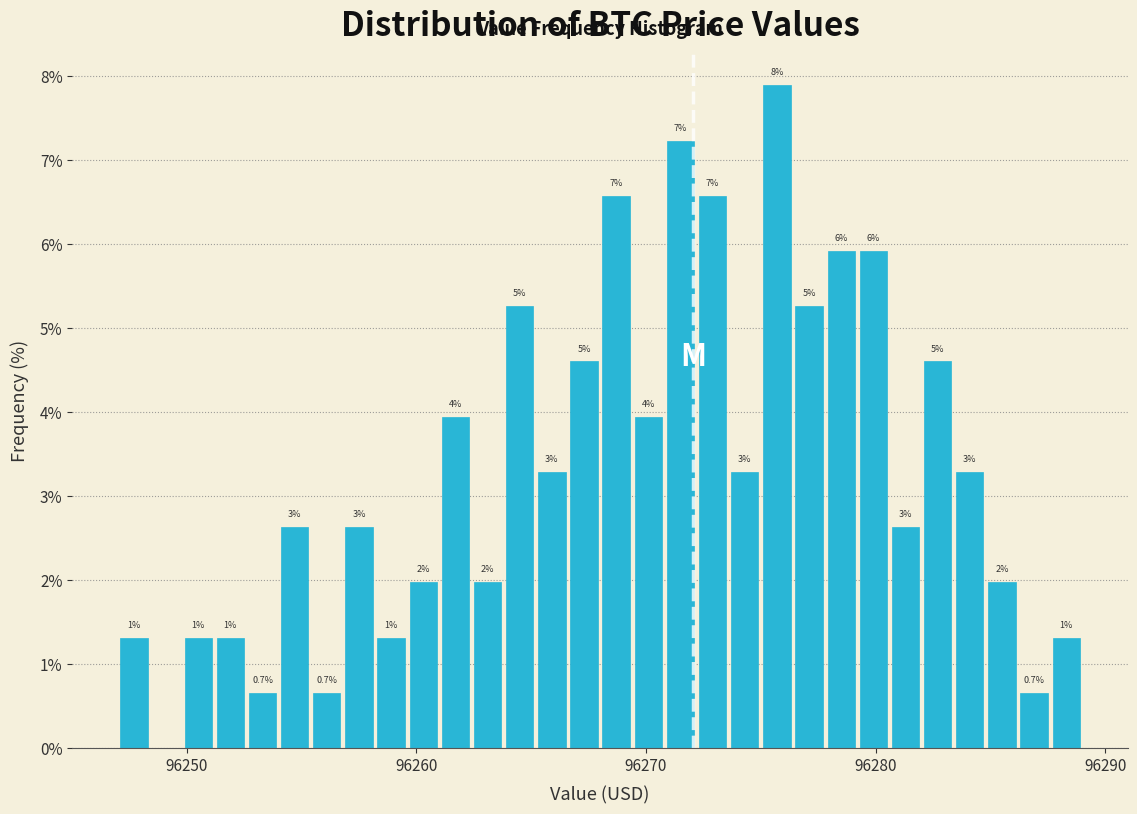

Read against the x-axis, roughly where is the centre of the tallest bar?

96276